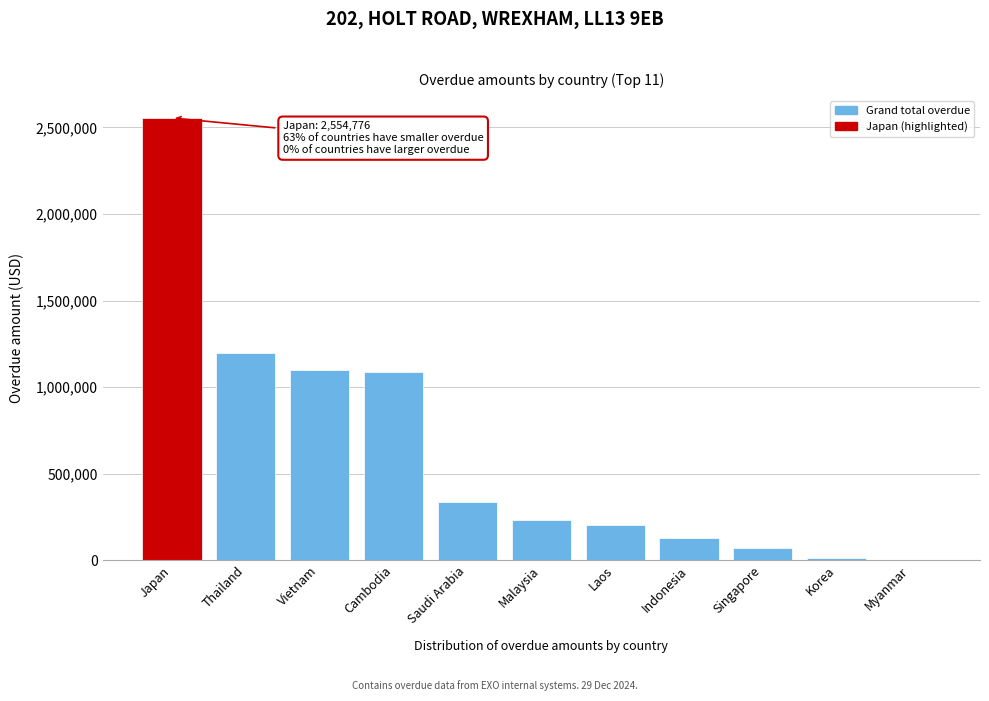

The value at Japan is 2554775.9. True or false?

True